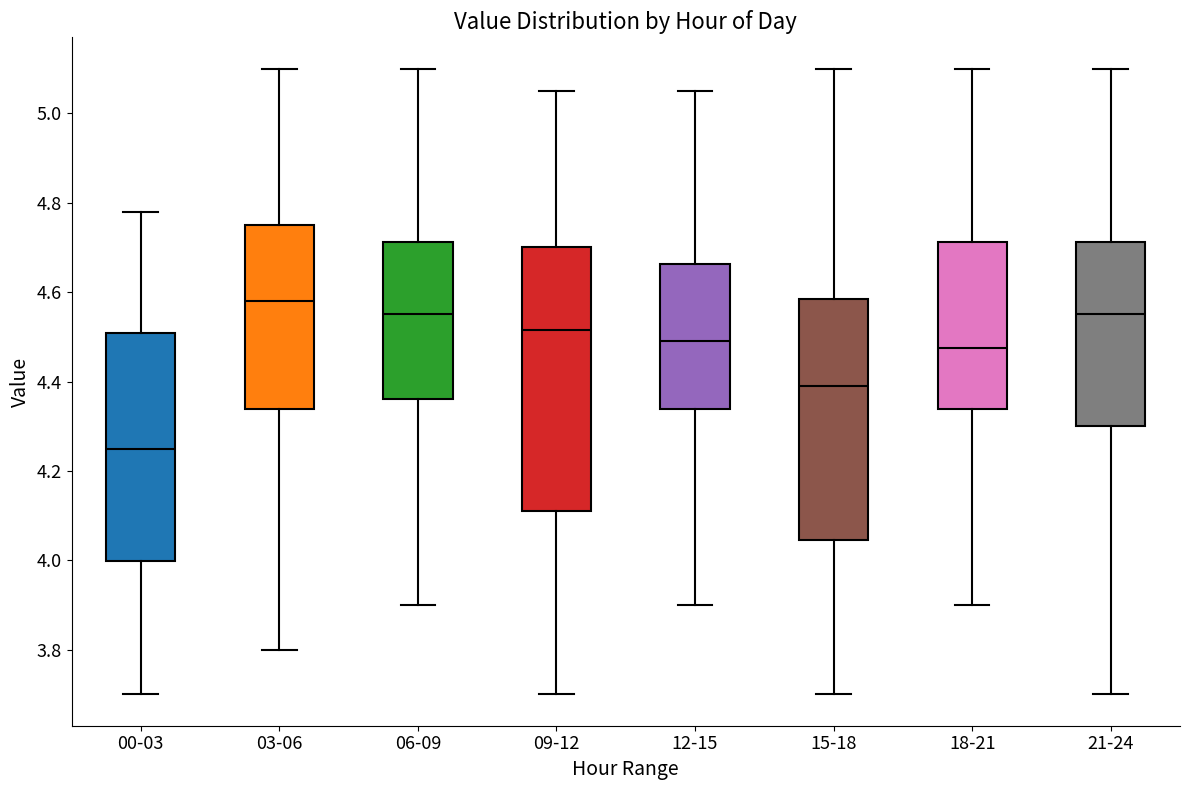

Where is the upper edge of the box for 00-03 on the y-axis? The values are not printed on the chart, so give them approximately, as read against the axis.

4.50